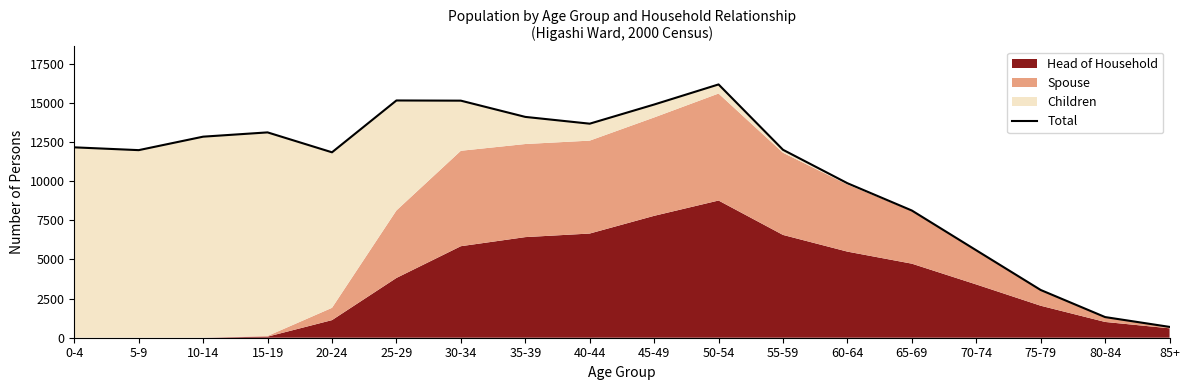

Rank the categories by value from highest to lowest.

50-54, 25-29, 30-34, 45-49, 35-39, 40-44, 15-19, 10-14, 0-4, 55-59, 5-9, 20-24, 60-64, 65-69, 70-74, 75-79, 80-84, 85+